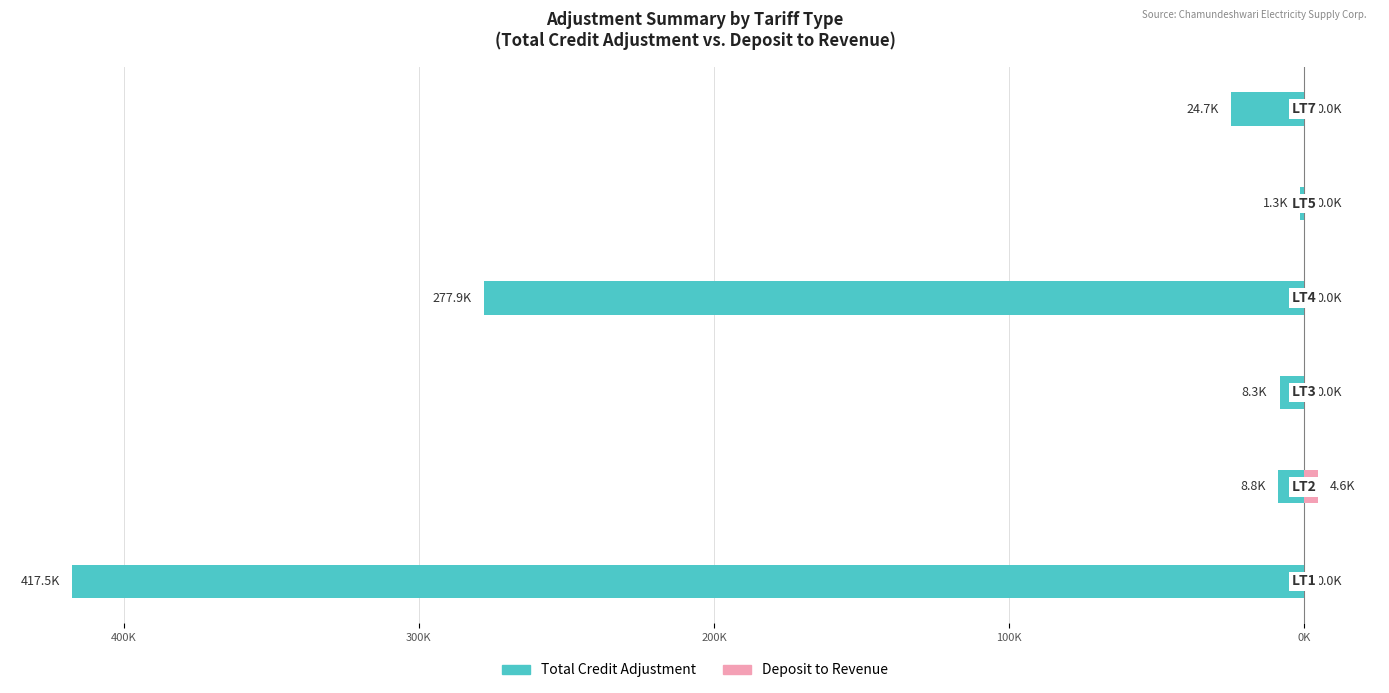

Reading right to left, transcribe all the data shown in this chart.

Owner-occupied: 0K=-24660.0	100K=-1345.0	200K=-277914.5	300K=-8319.4	400K=-8827.1	500K=-417472.7
Renter-occupied: 0K=0.0	100K=0.0	200K=0.0	300K=0.0	400K=4570.0	500K=0.0